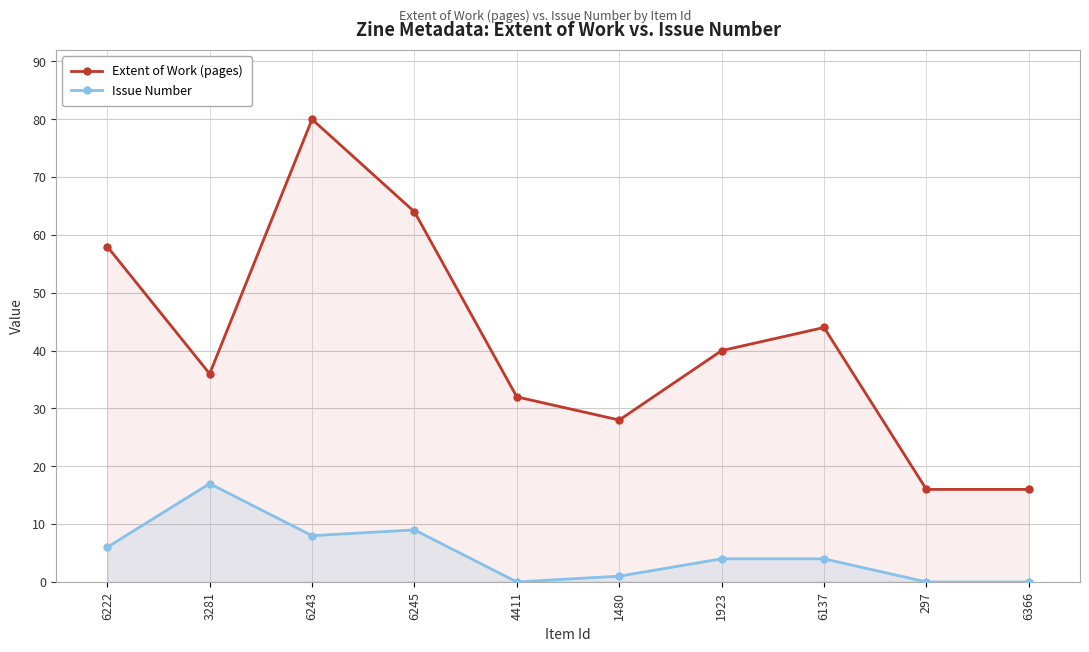

List the series in order of their peak value, highest first.

Extent of Work (pages), Issue Number